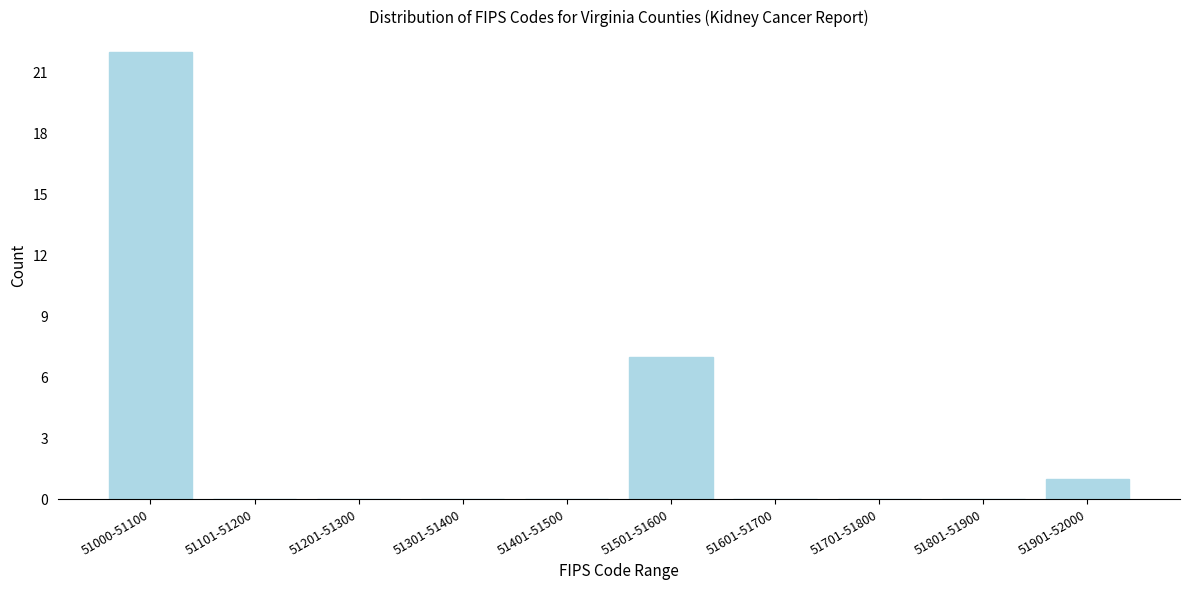

Reading left to right, what are all the values shown in this chart?

51000-51100=22	51101-51200=0	51201-51300=0	51301-51400=0	51401-51500=0	51501-51600=7	51601-51700=0	51701-51800=0	51801-51900=0	51901-52000=1